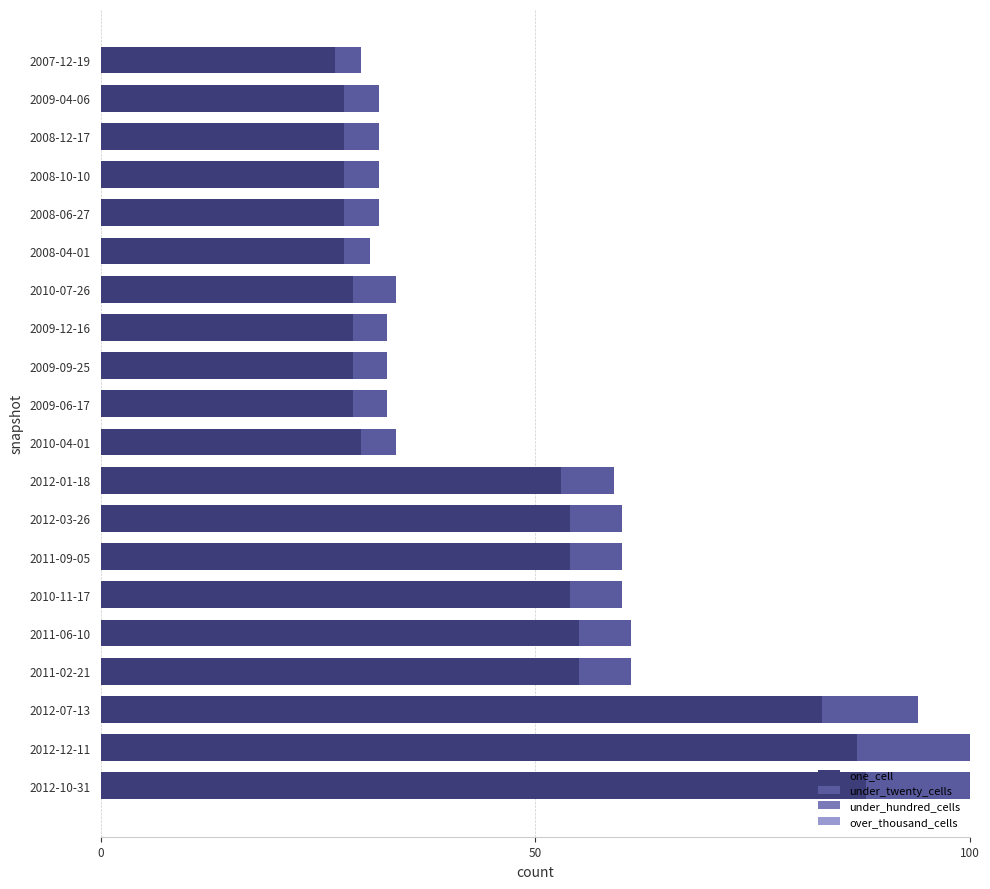

What is the total value across all series at 2009-04-06?

32